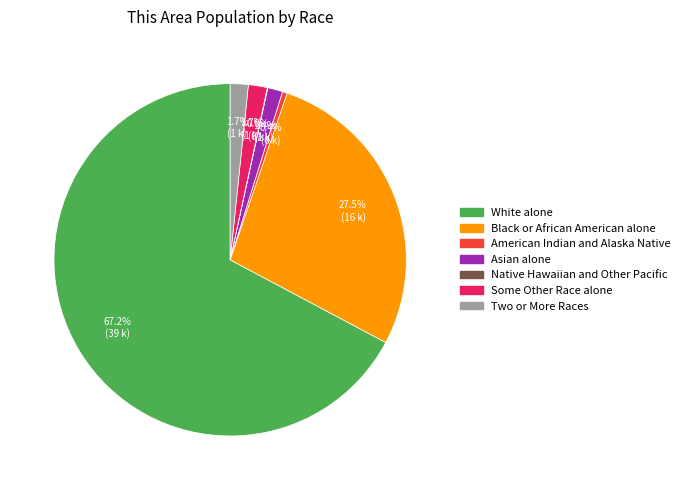

Which slice is the largest?

White alone